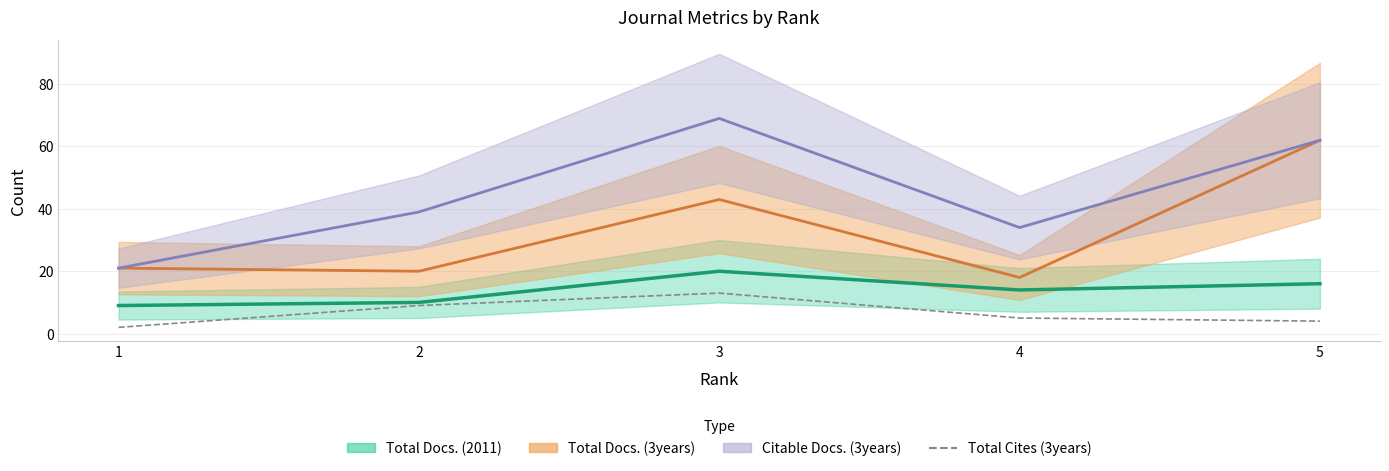

Where does the data first go above 5?

2